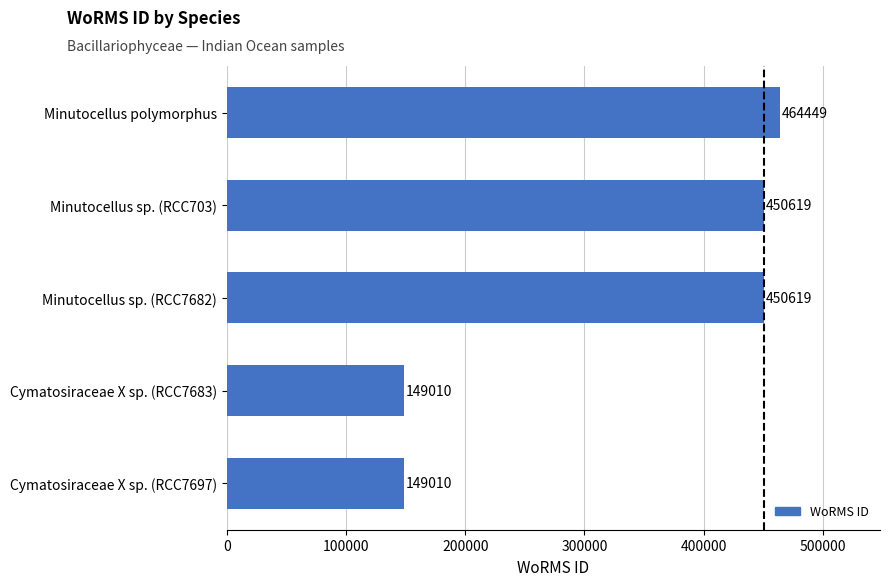

What is the change in value from Minutocellus sp. (RCC703) to Cymatosiraceae X sp. (RCC7697)?

-301609